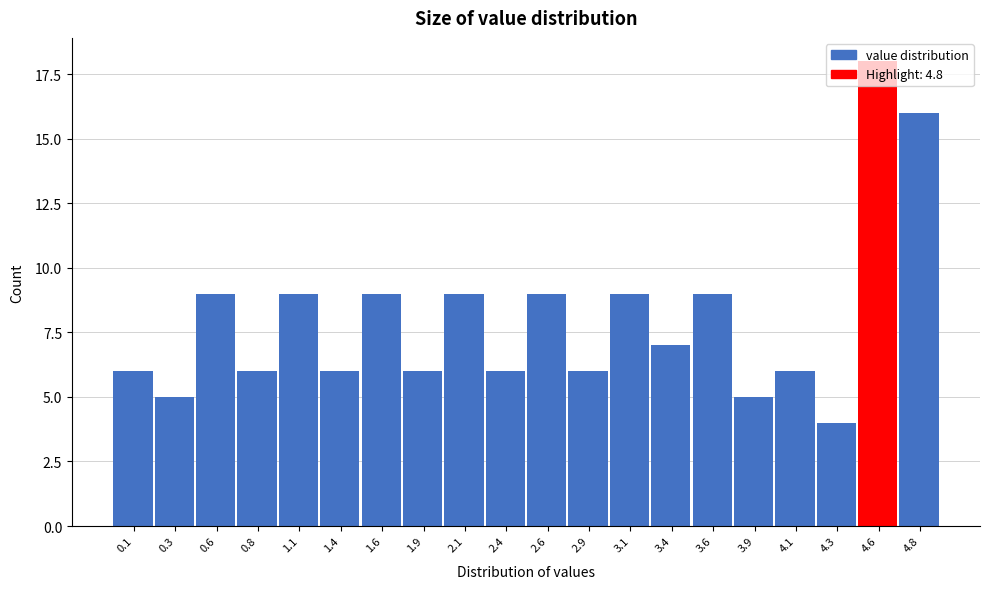

Approximately how many times larger is the value at 1.9 compared to 4.6?

0.3